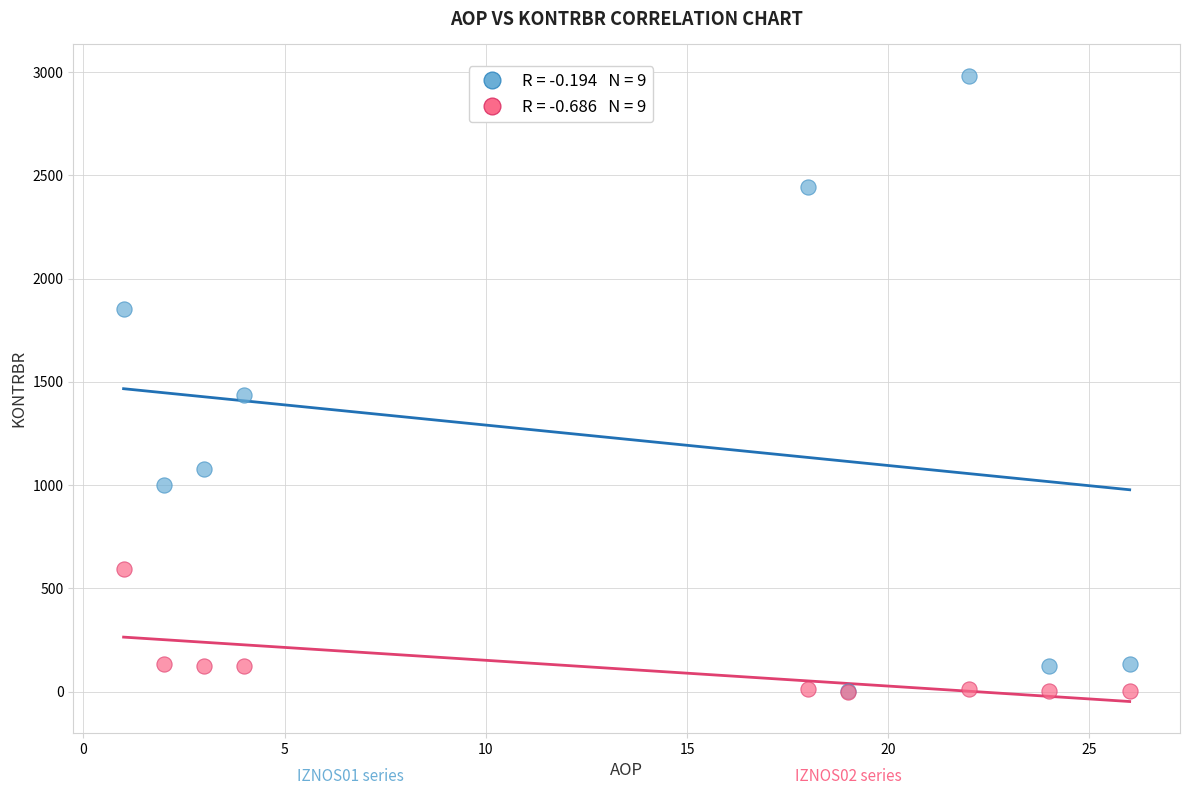

Across all series, what Y value is closest to 1491?

1434.2